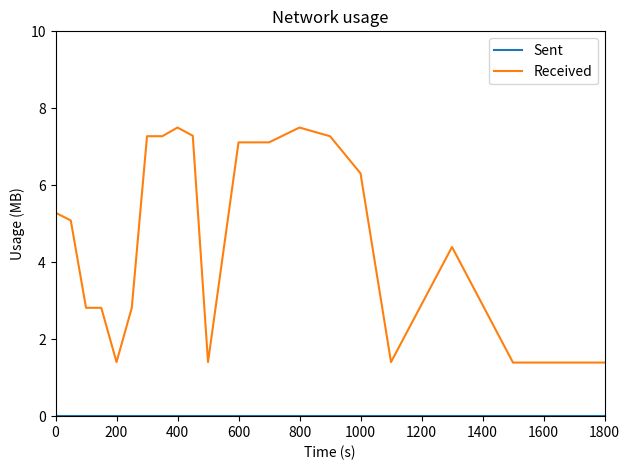

What is the highest value of the Received series?

7.5